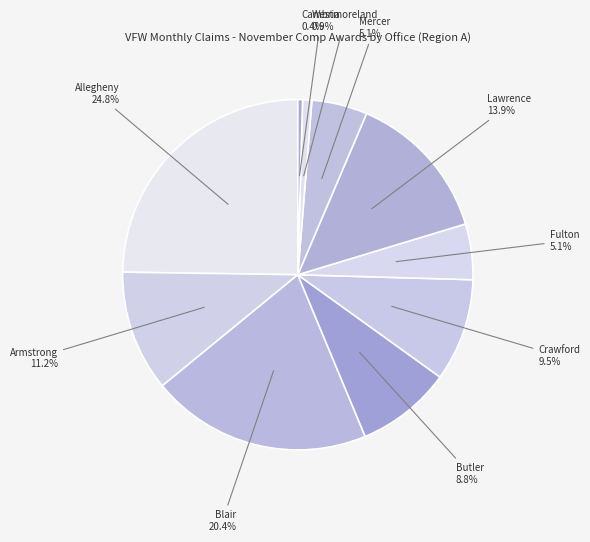

Which category has the biggest portion of the pie?

Allegheny